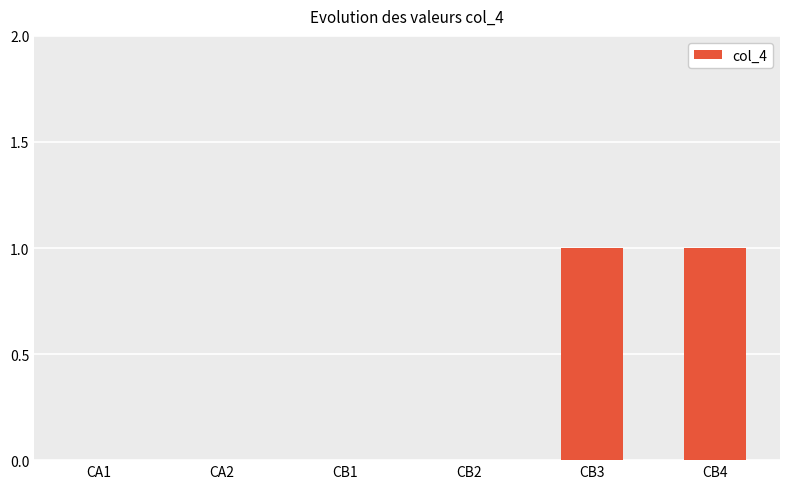

Is it true that the value at CB3 is 1?

True